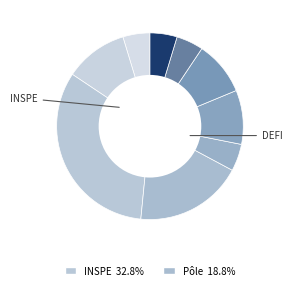

What is the largest slice in the pie chart?

INSPE Centre Val de Loire